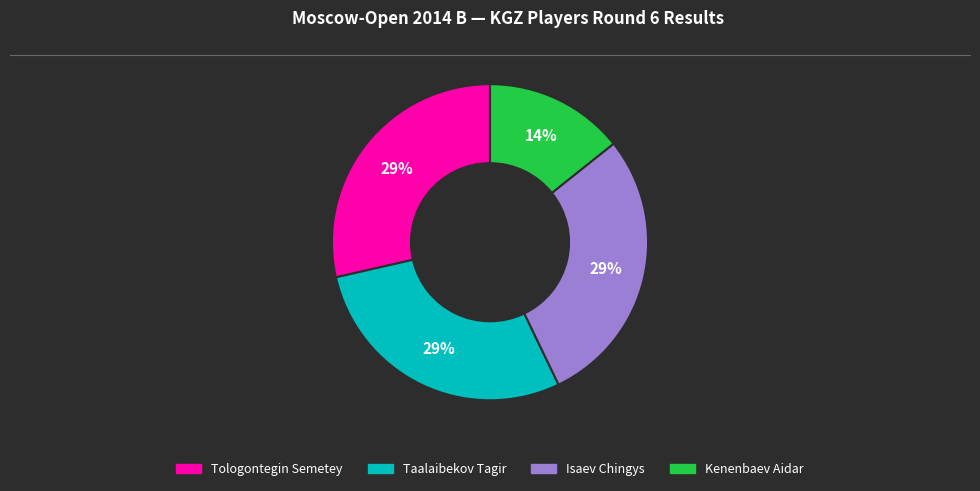

Does any single category account for the majority?

No